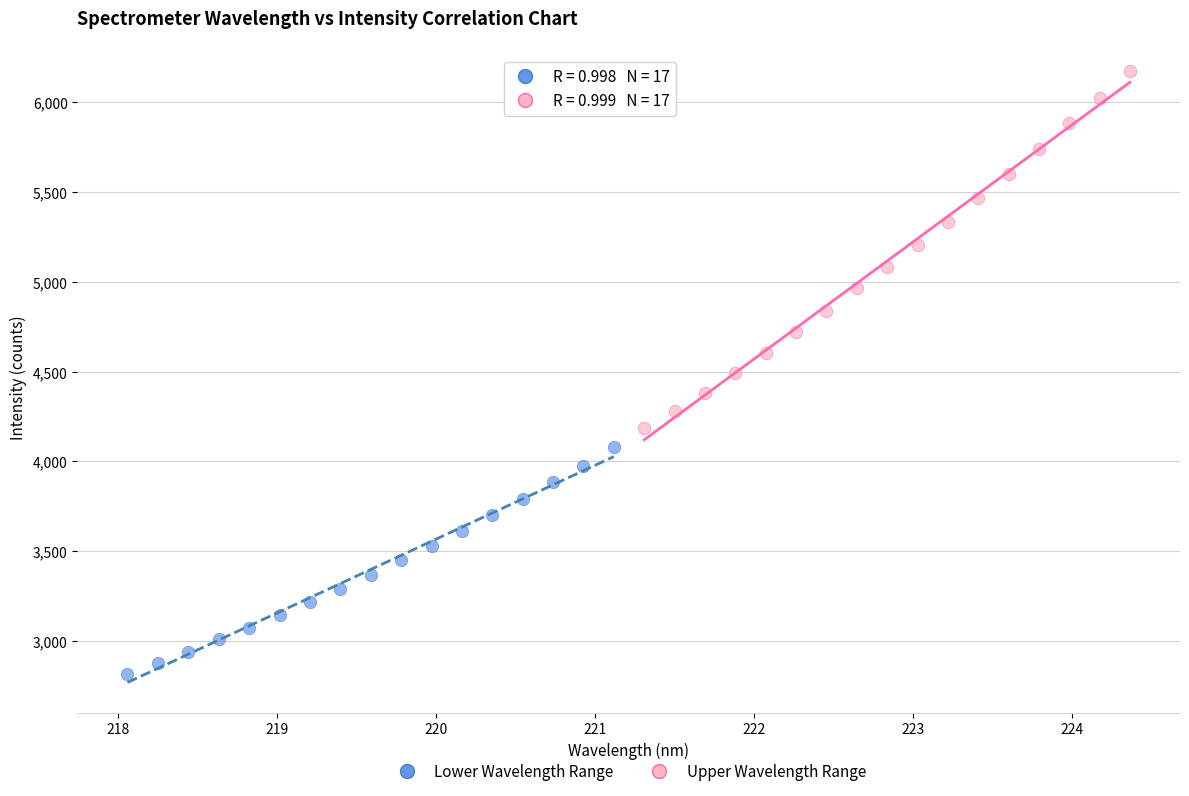

Which series reaches the minimum Y coordinate?

Lower Wavelength Range